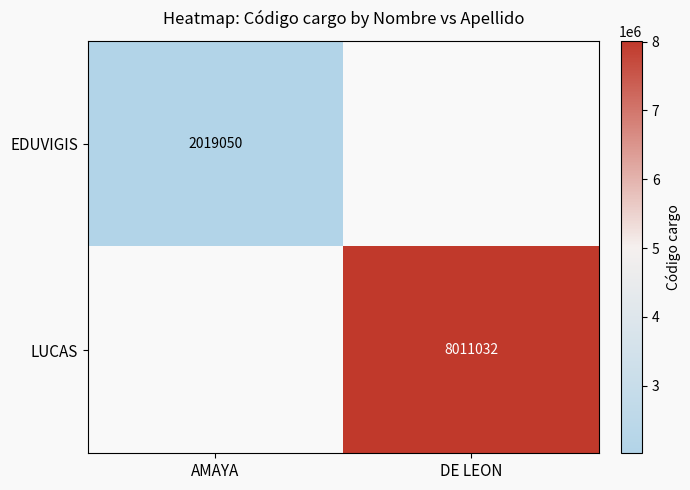

What is the greatest value displayed?

8011032.0